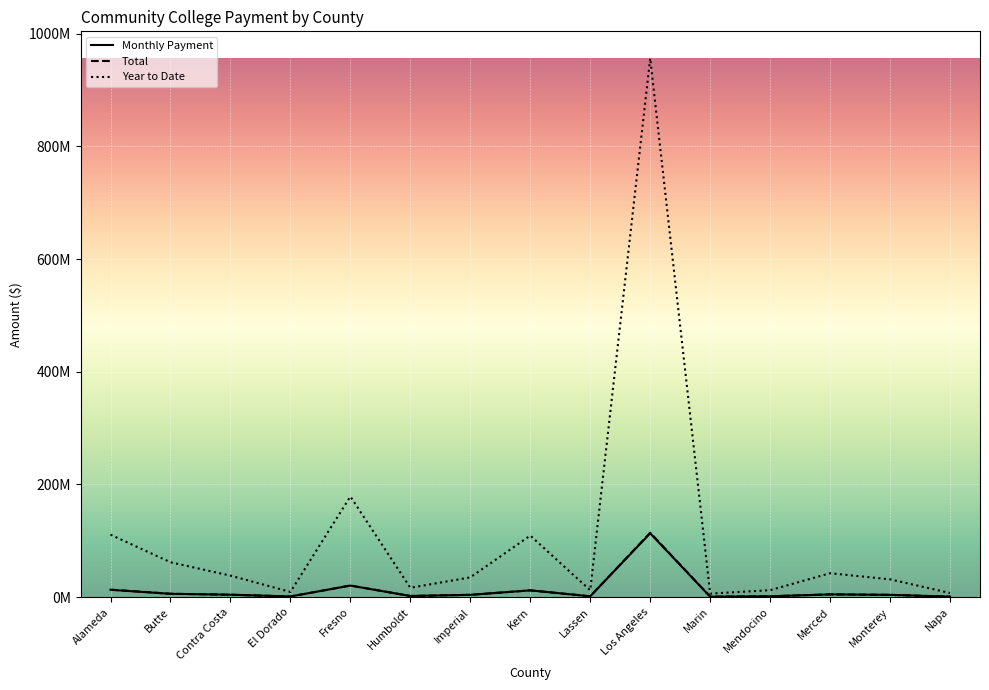

What is the difference between the Total values at El Dorado and Los Angeles?

113212344